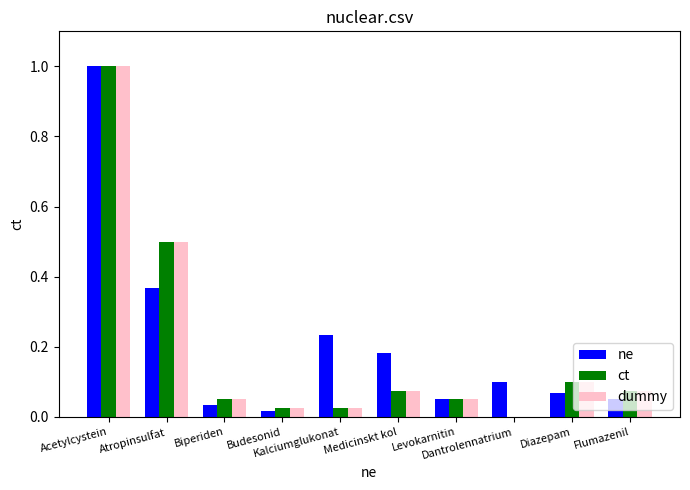

How many groups of bars are there?

10